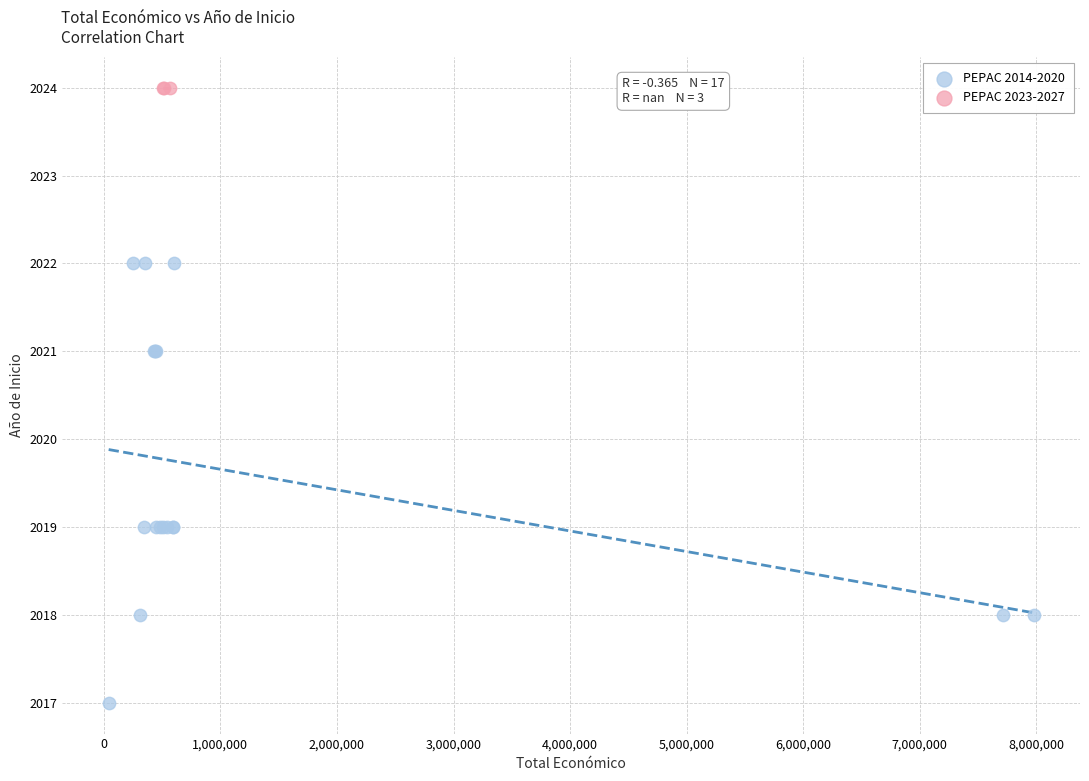

Which series reaches the minimum Y coordinate?

PEPAC 2014-2020